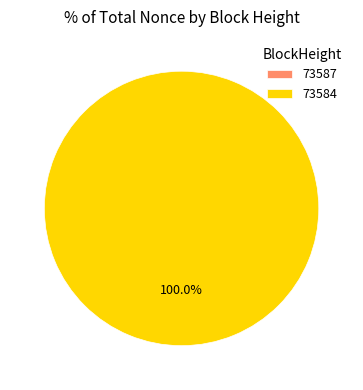

What is the change in value from 73587 to 73584?

+19785